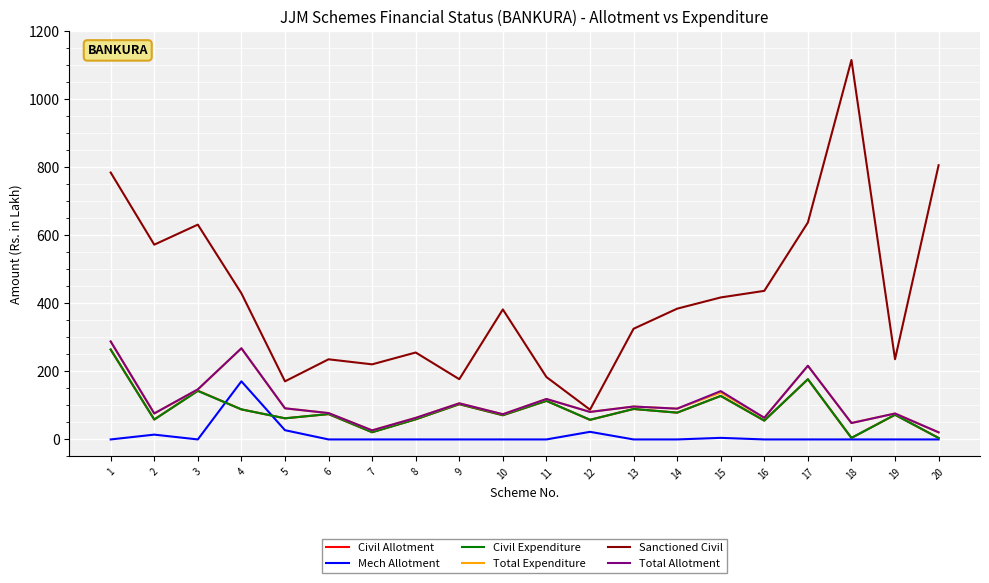

What is the minimum value for Total Allotment?

20.9